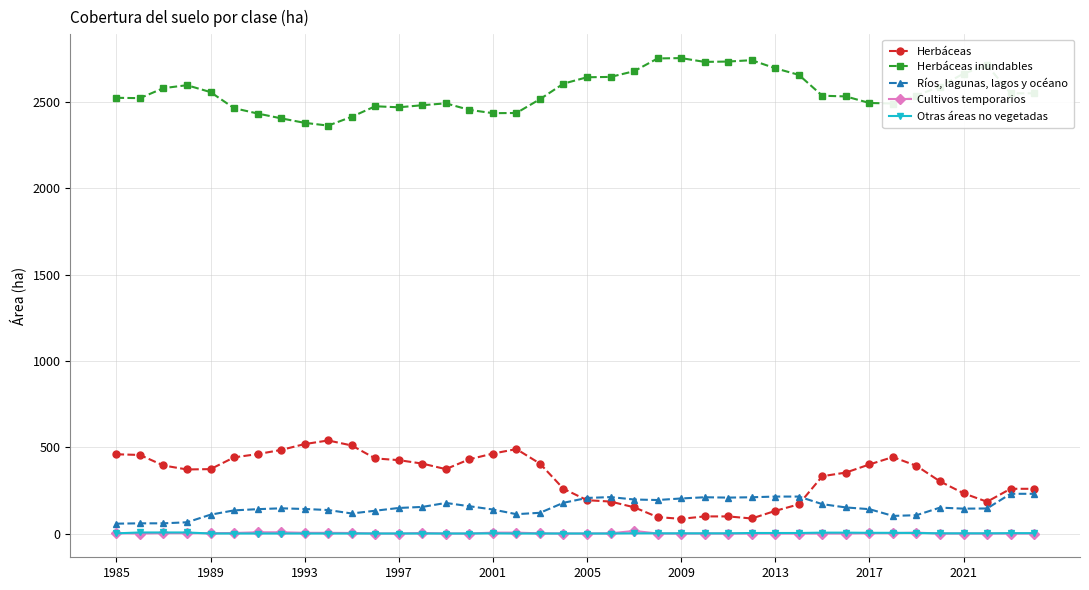

Which series has the largest total across all categories?

Herbáceas inundables